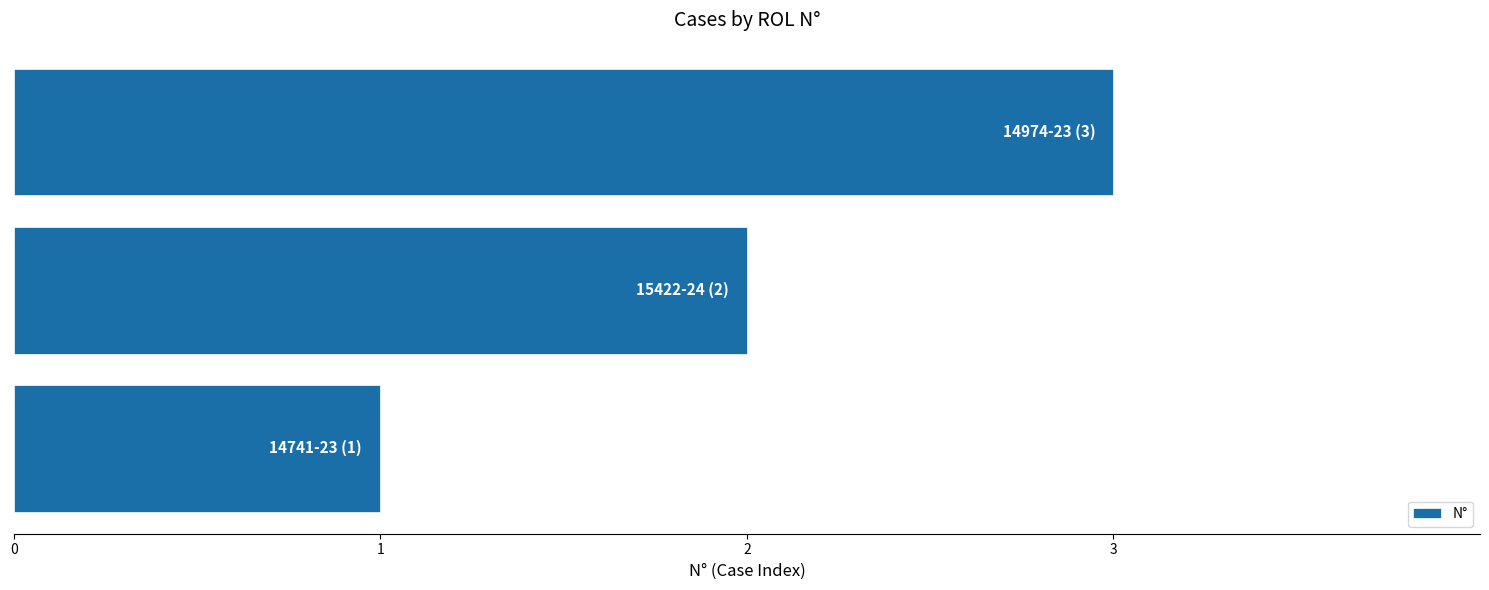

How many data points does each series have?

3